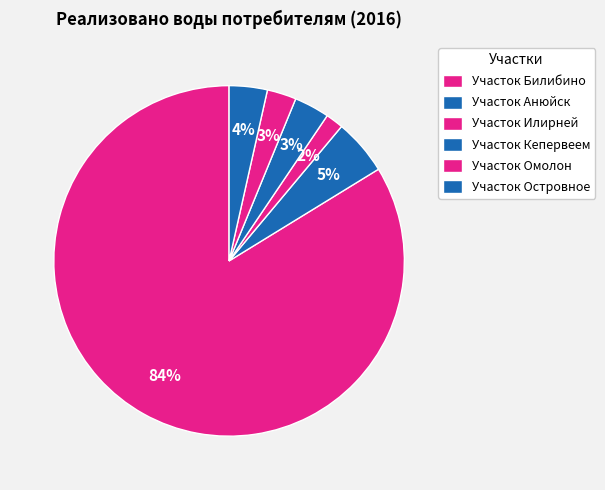

To the nearest percent, what is the average slice percentage?

17%